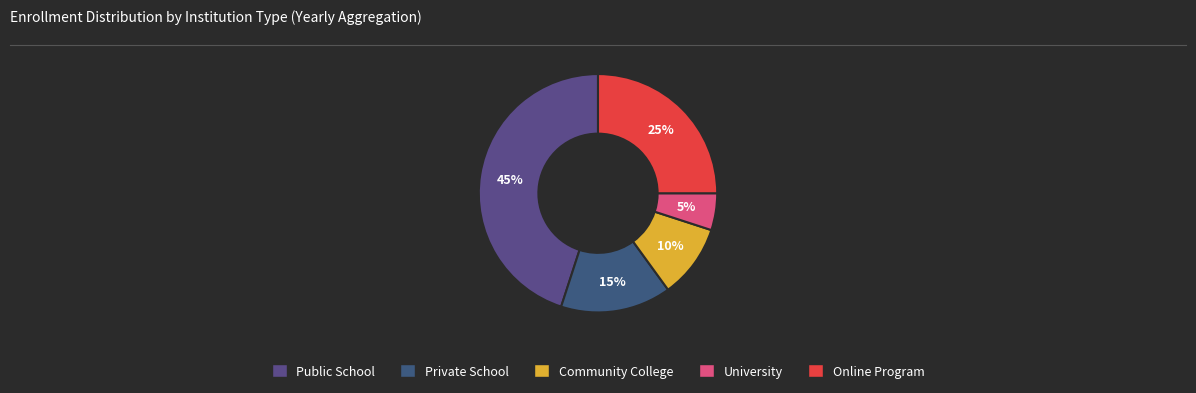

Count the number of slices in the pie.

5